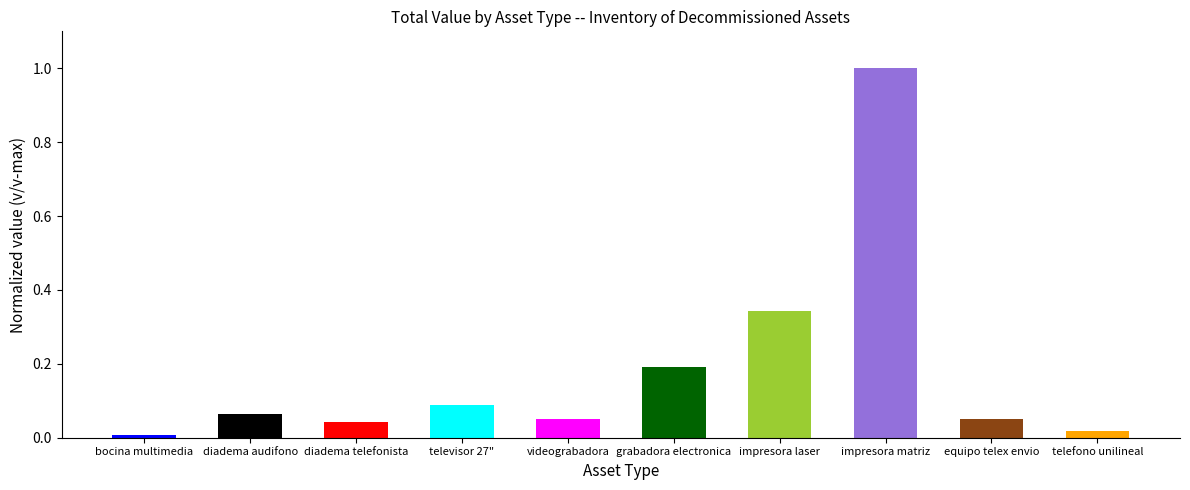

What is the label of the 9th bar from the right?

diadema audifono